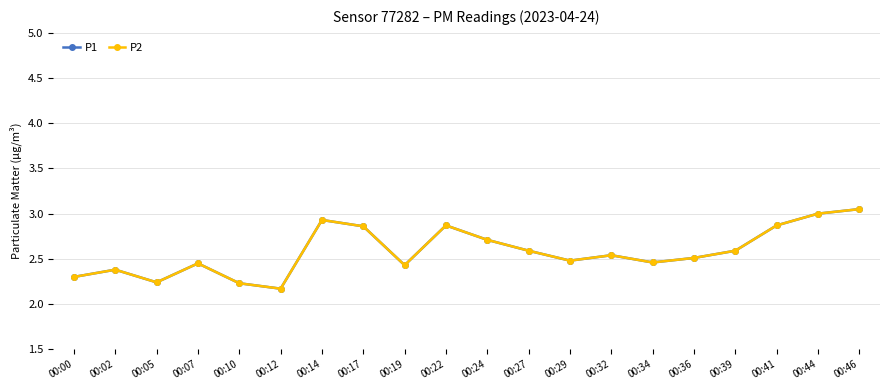

What is the value of the P1 point at the 3rd from the left?

2.2